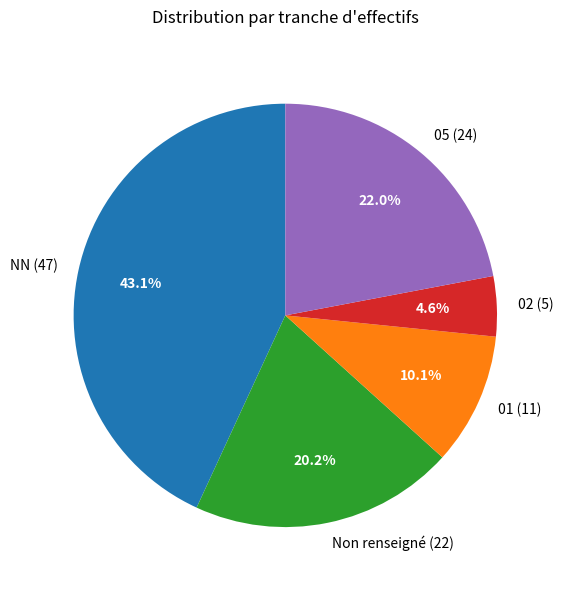

What percentage do 05 (24) and 02 (5) together represent?

26.6%